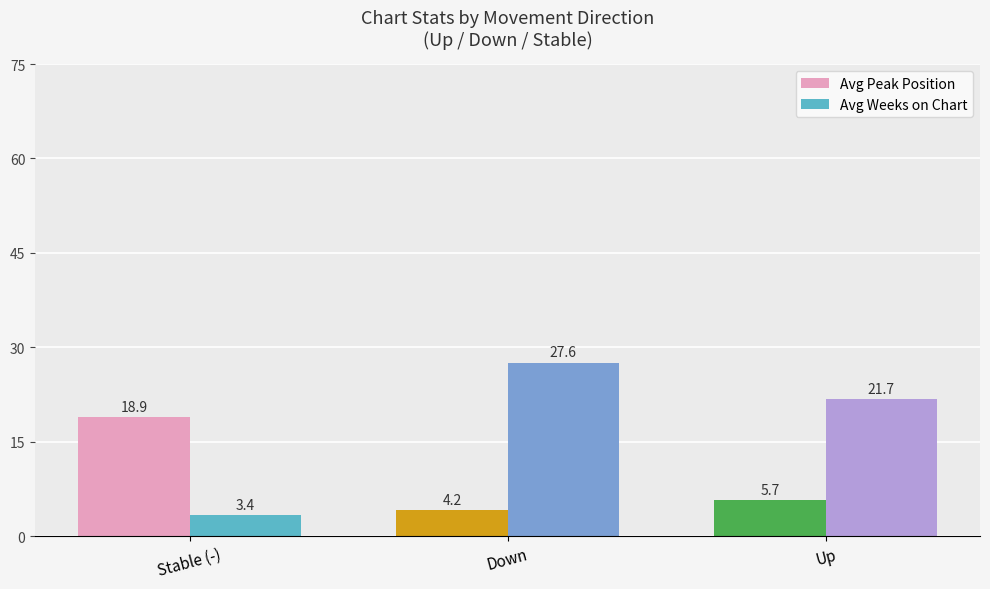

What is the sum of the Avg Peak Position values at Stable (-) and Down?

23.1